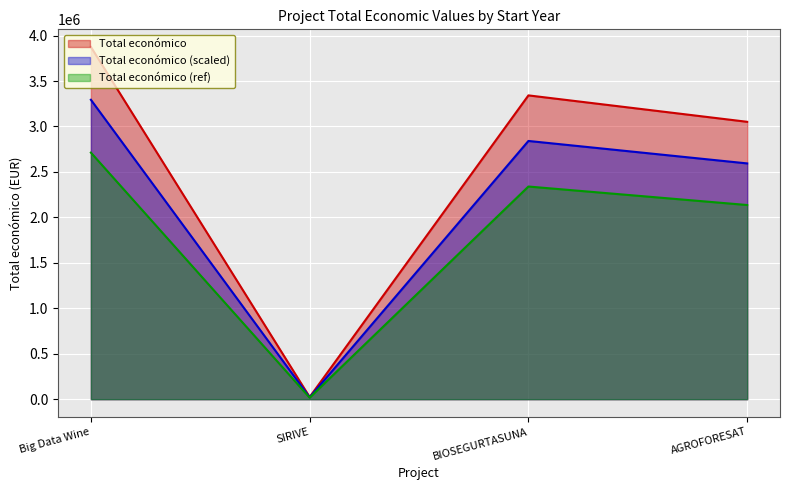

How many lines are shown in the chart?

3